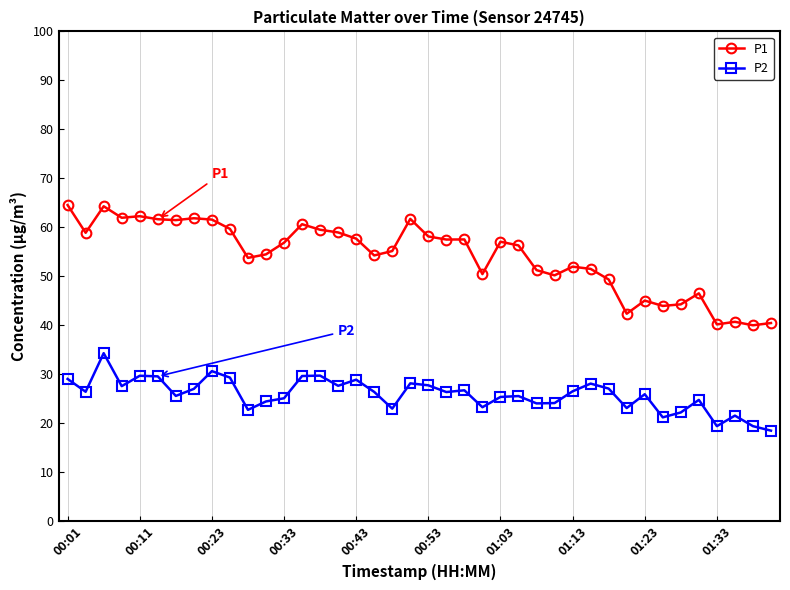

Rank the series by their maximum value, from lowest to highest.

P2, P1